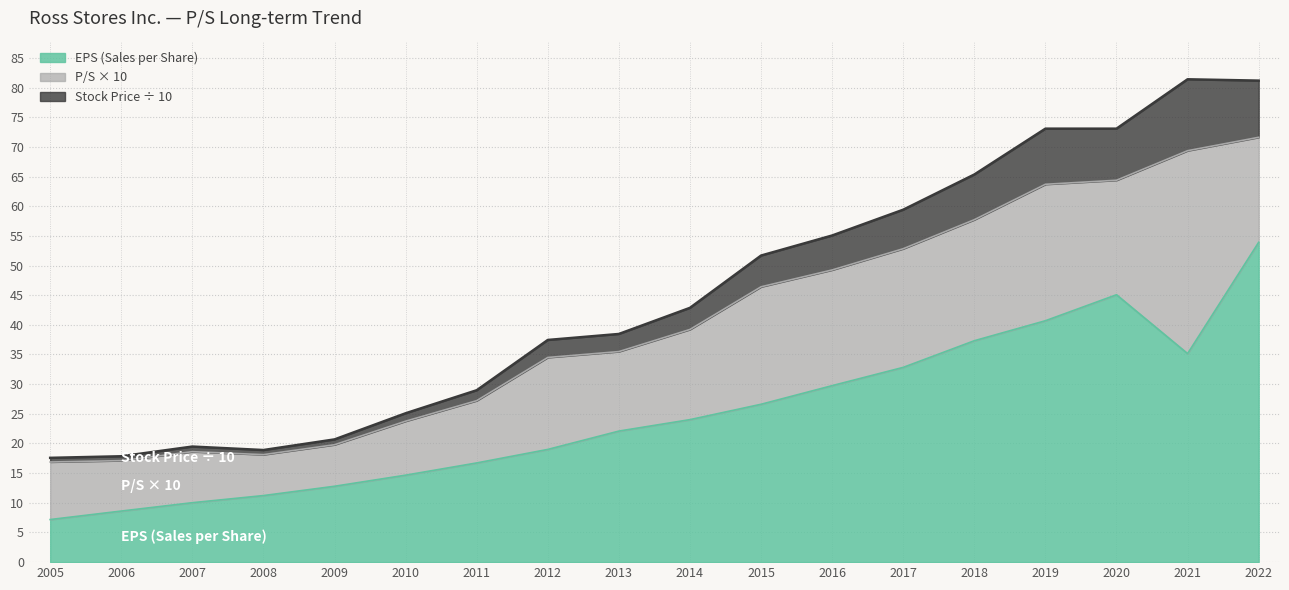

Which series changed the most between 2005 and 2020?

Stock Price